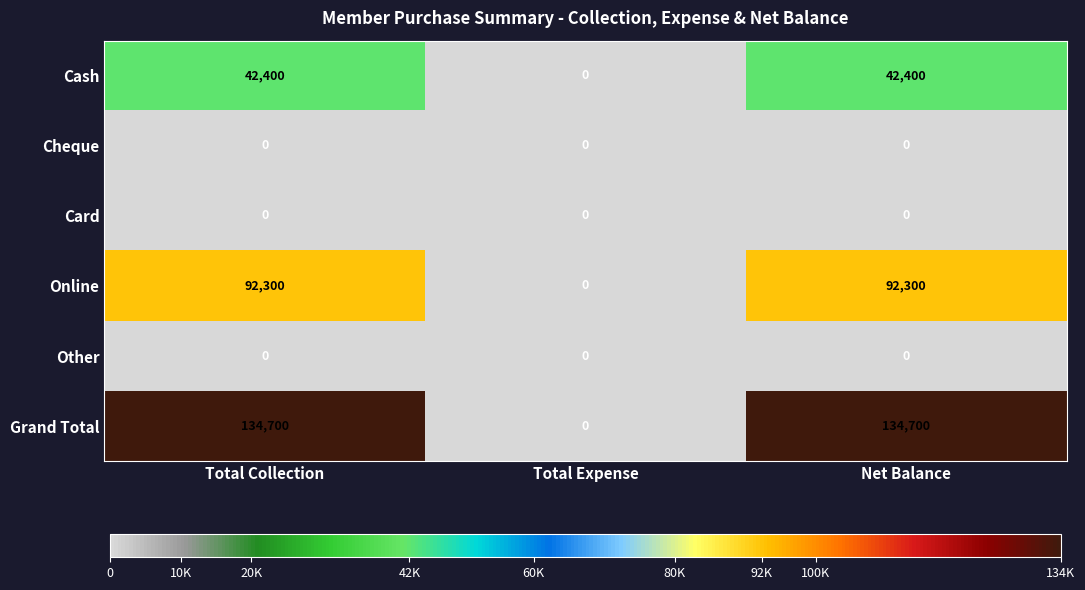

What is the maximum value shown in the chart?

134700